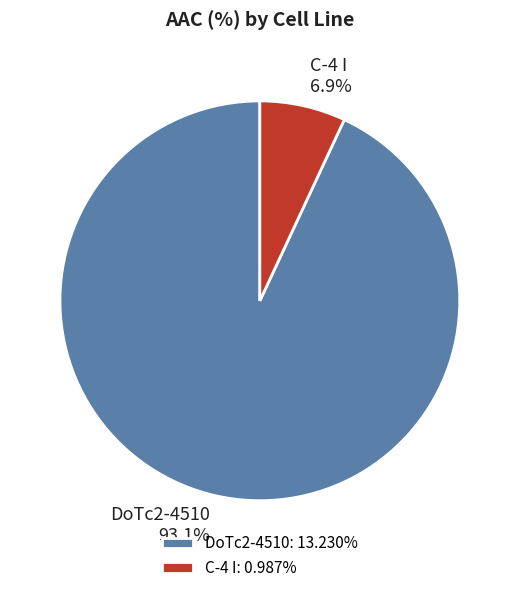

What percentage is the DoTc2-4510 slice, to the nearest percent?

93%